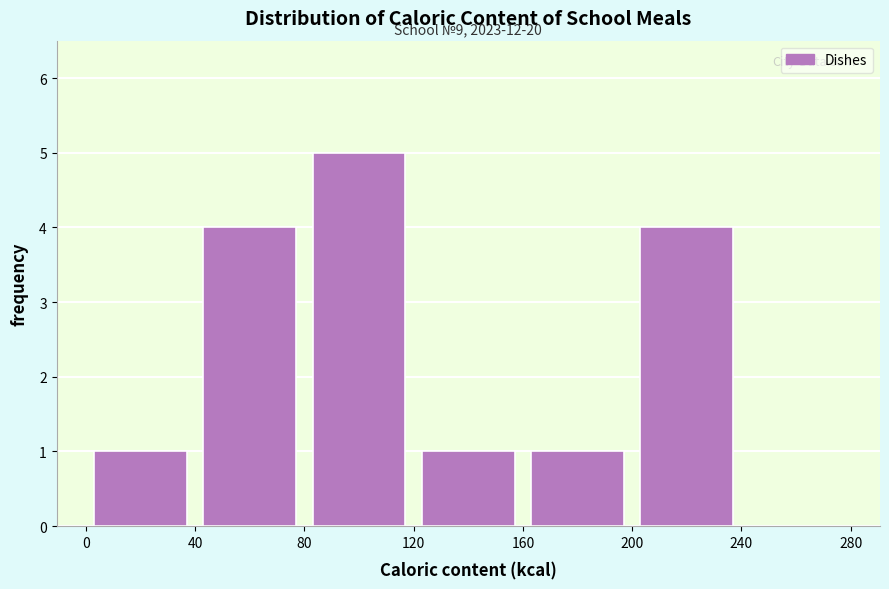

Over which range of the x-axis is the bar tallest?

80 to 120